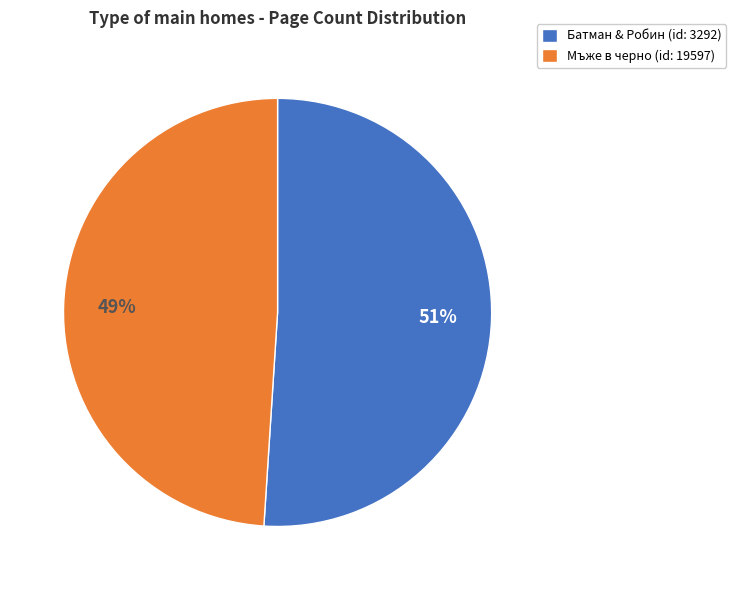

Is there a majority slice in this chart?

Yes